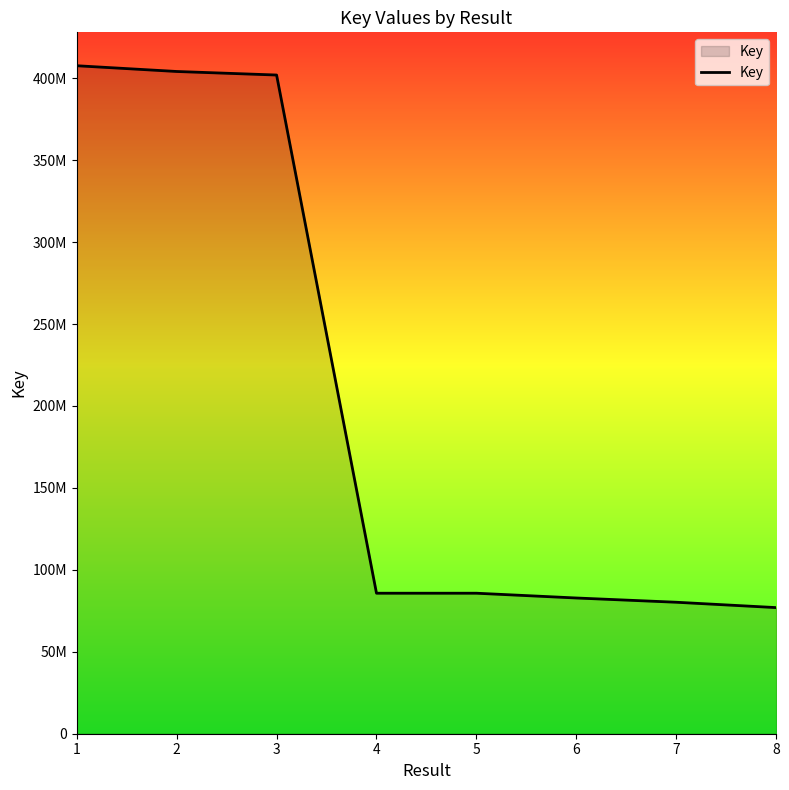

Does the chart display data point markers on the line(s)?

No